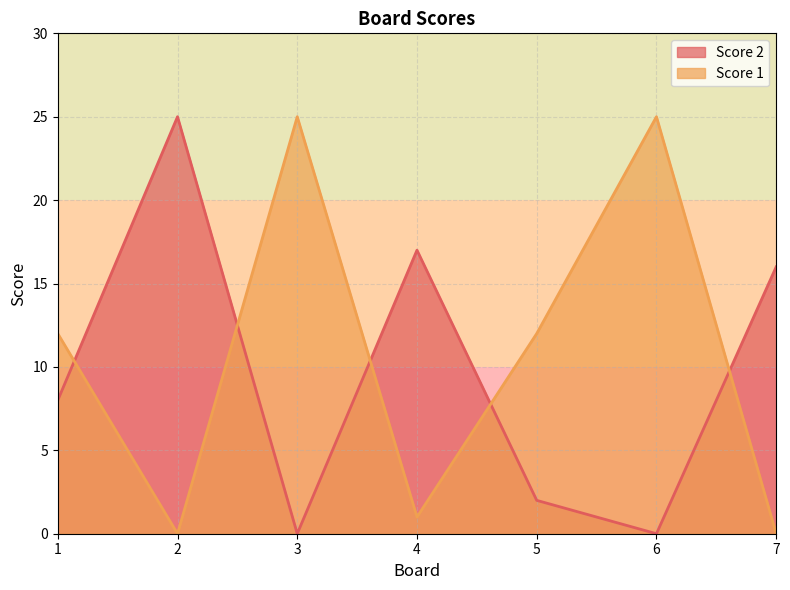

The Score 1 series shows 2 at 4. True or false?

False